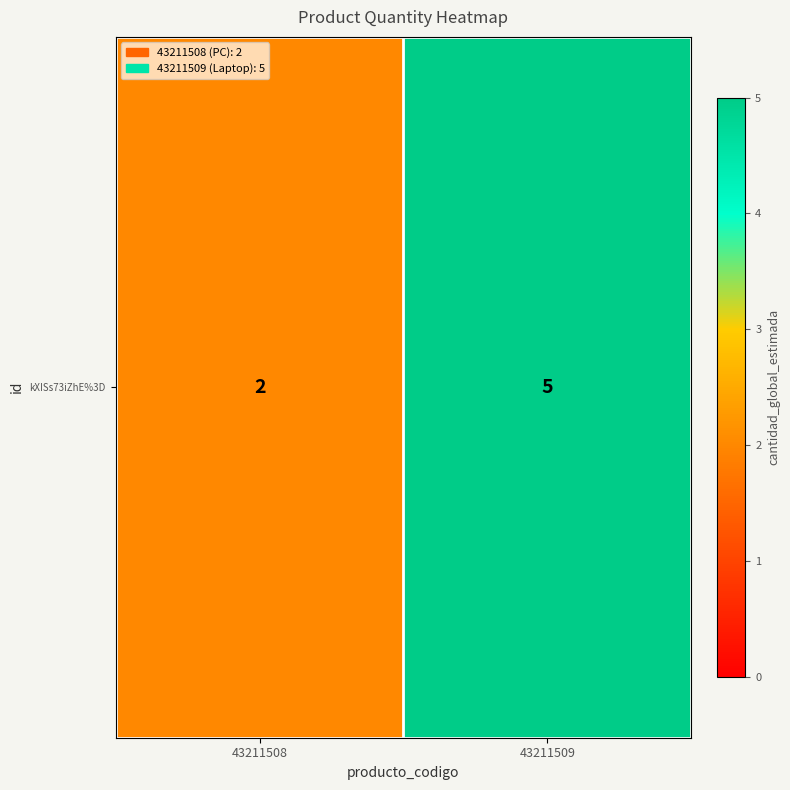

List the labels in order of value, largest first.

43211509, 43211508